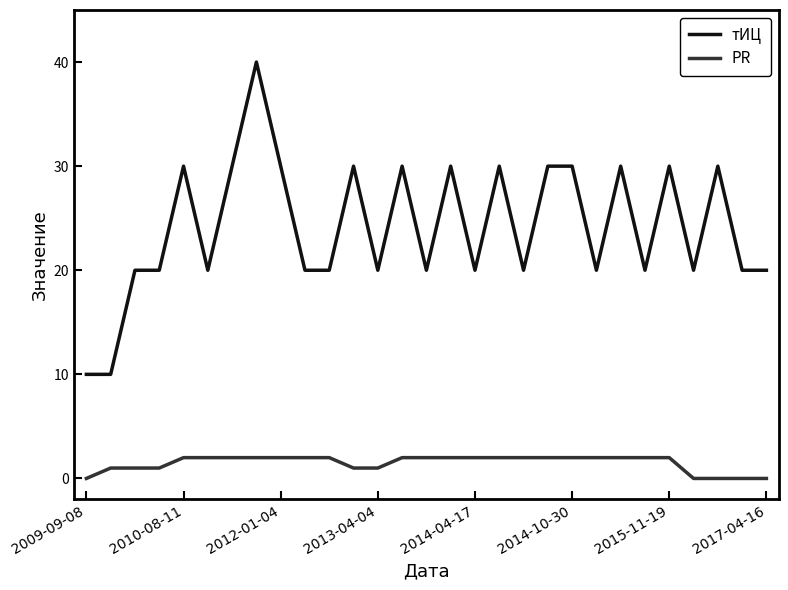

True or false: тИЦ and PR intersect in this chart.

False